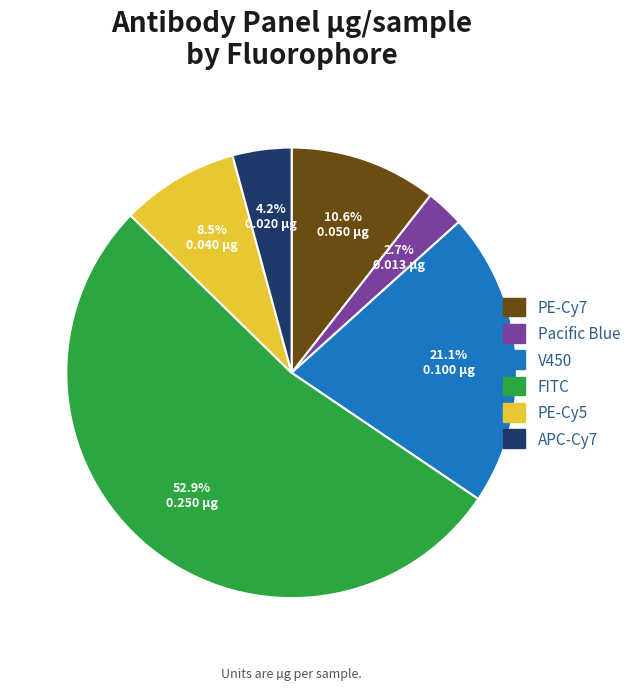

Is the sum of PE-Cy7 and Pacific Blue greater than half?

No